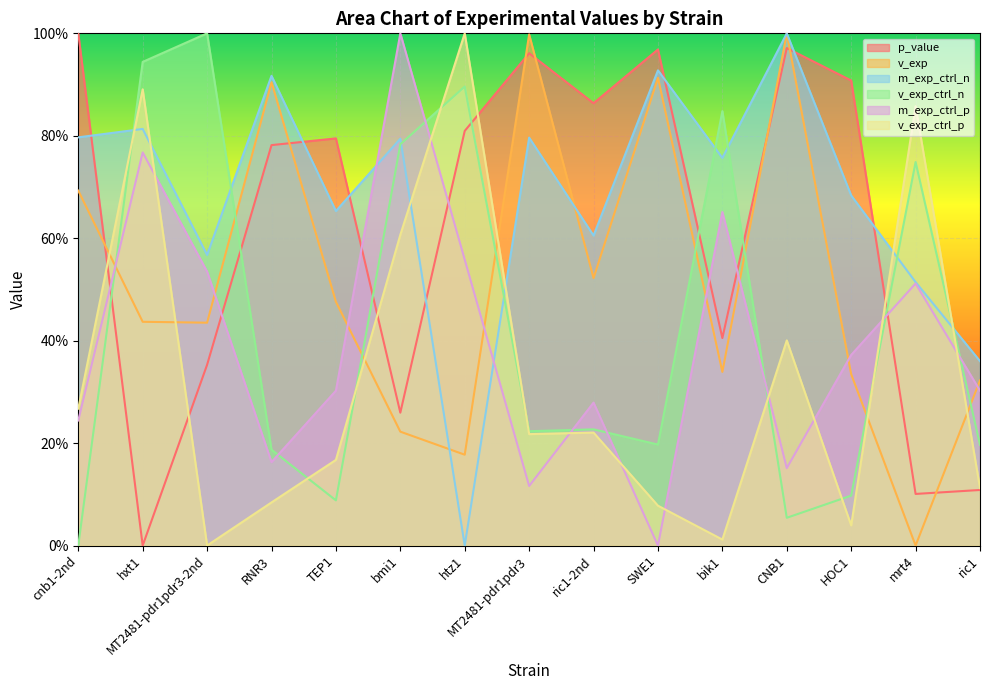

What is the highest value of the m_exp_ctrl_n series?

1.0